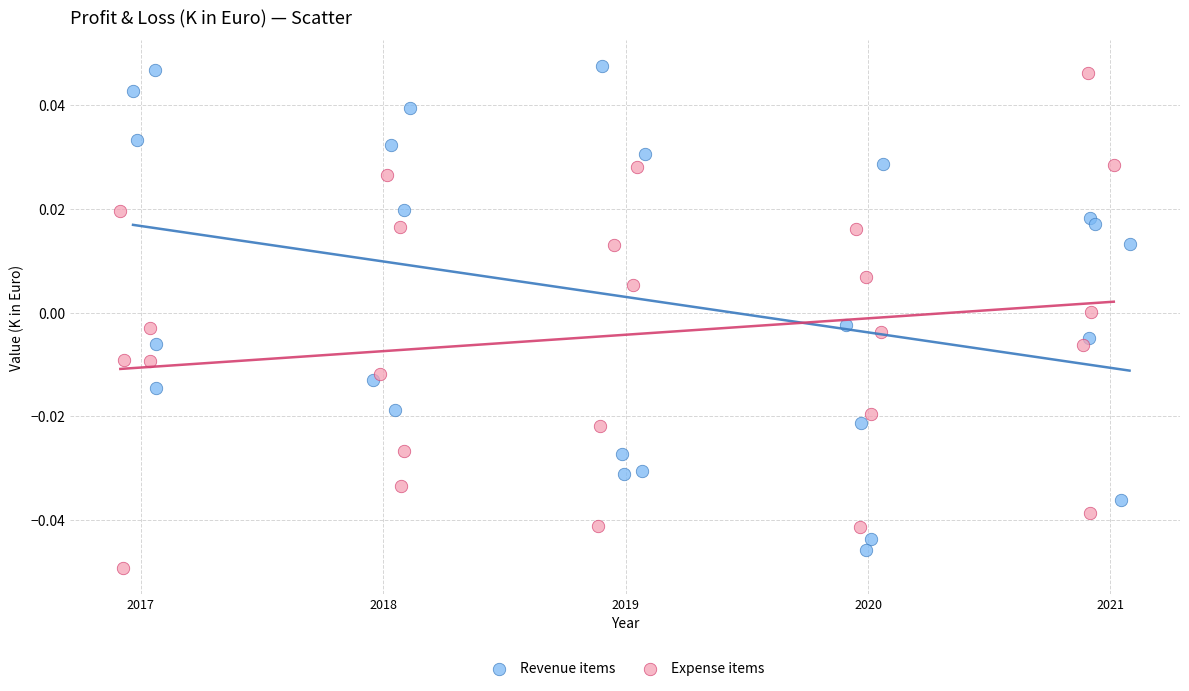

What are all the series names shown in the legend?

Revenue items, Expense items